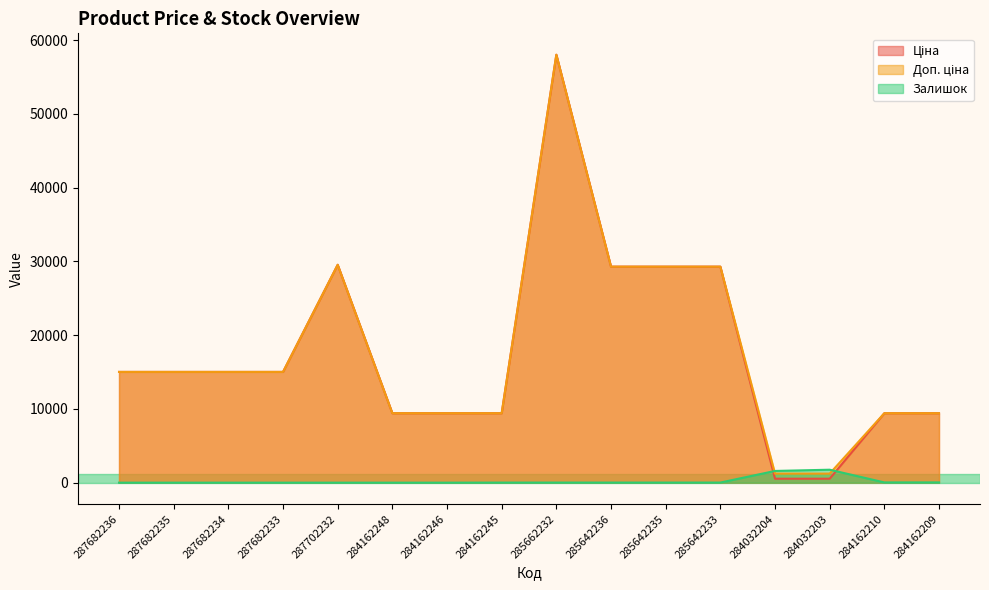

Does the chart display data point markers on the line(s)?

No